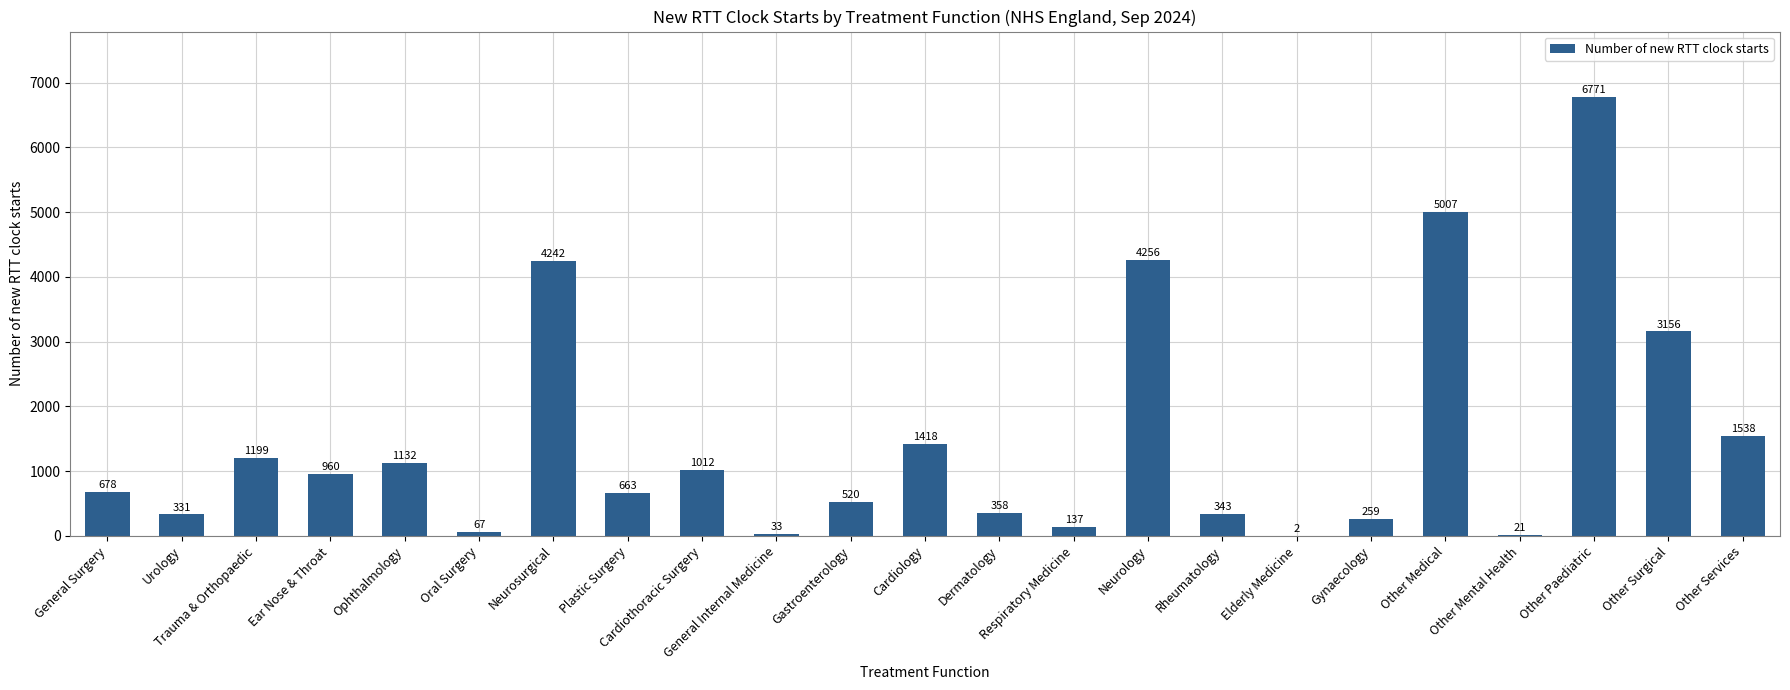

Read the value at Other Mental Health.

21